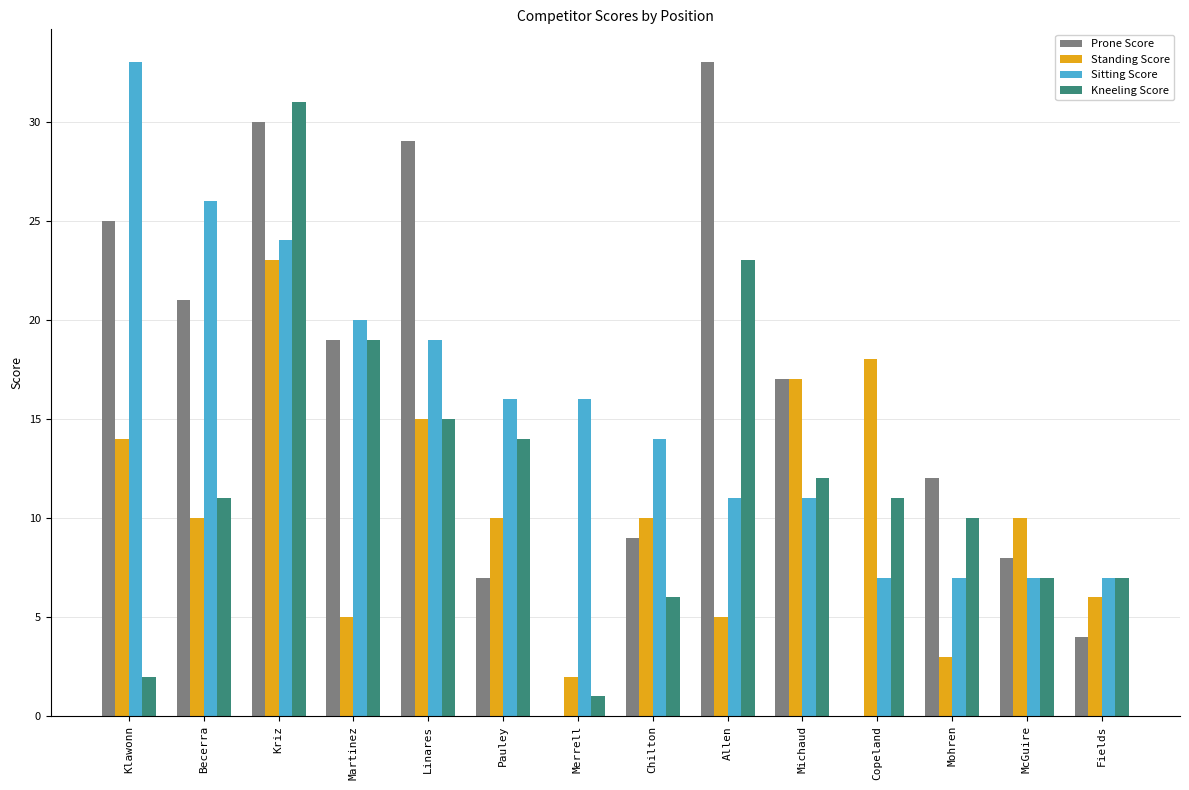

Which series changed the most between Allen and Mohren?

Prone Score